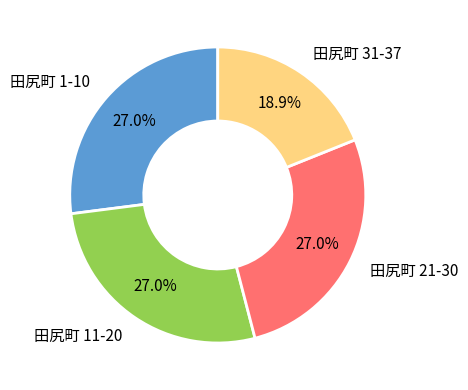

Combined, what portion of the pie is 田尻町 1-10 and 田尻町 11-20?

54.1%